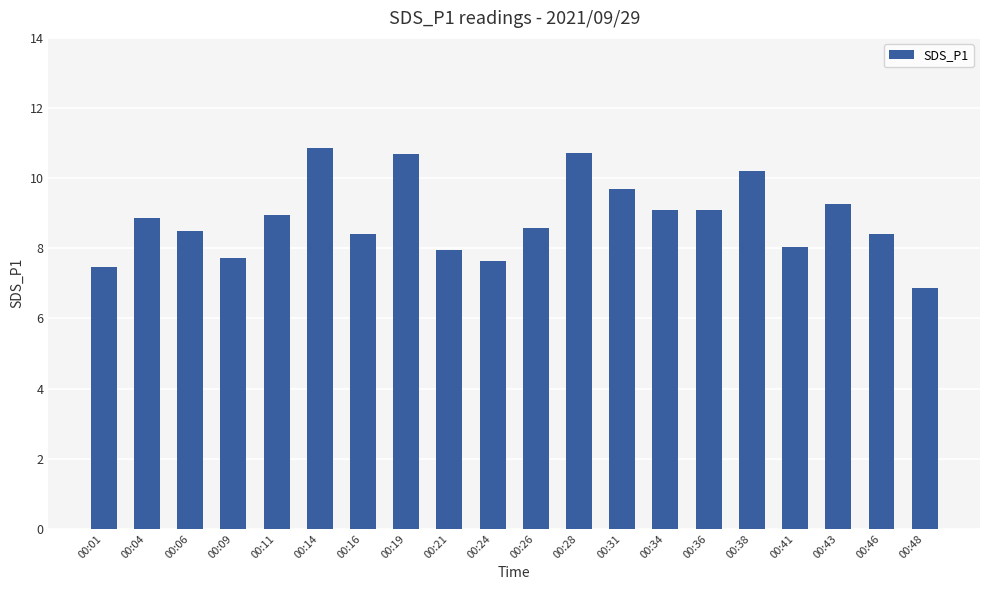

Approximately how many times larger is the value at 00:26 compared to 00:06?

1.0